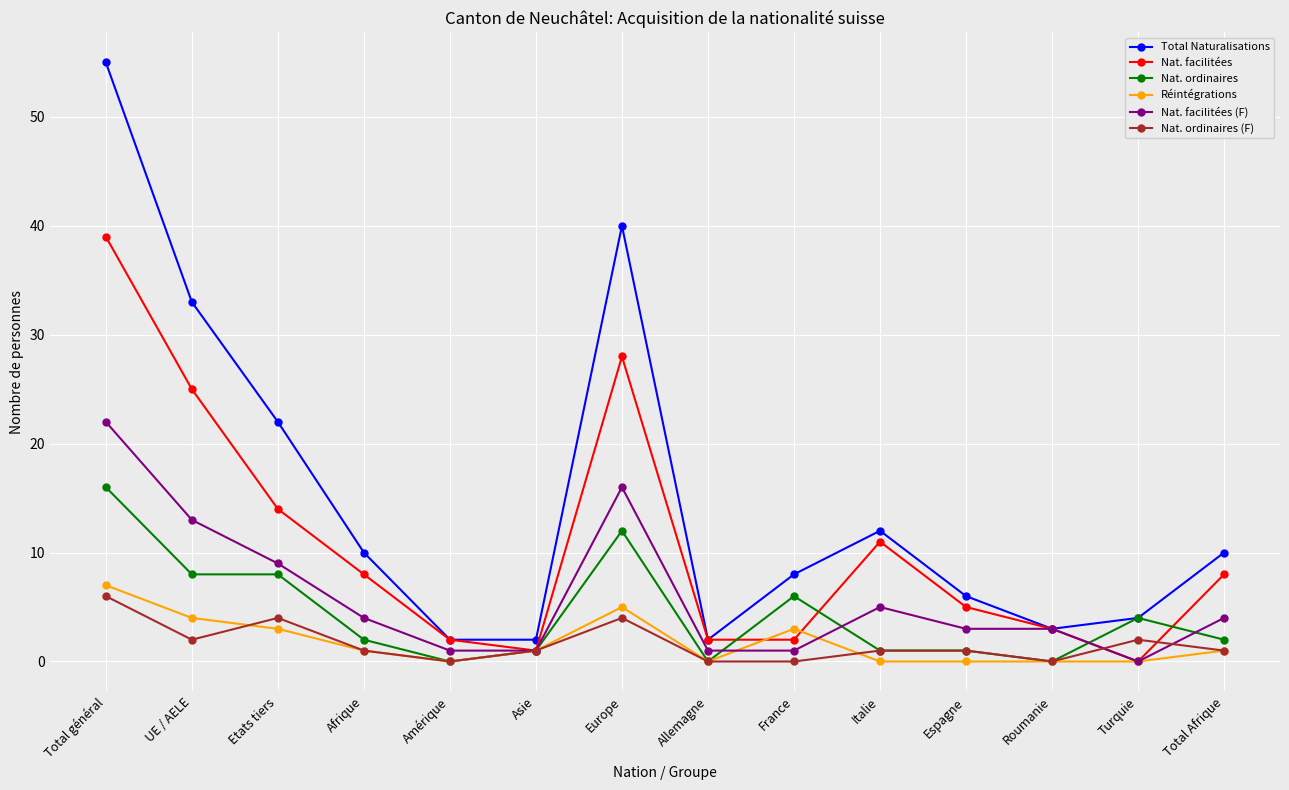

What are all the series names shown in the legend?

Total Naturalisations, Nat. facilitées, Nat. ordinaires, Réintégrations, Nat. facilitées (F), Nat. ordinaires (F)